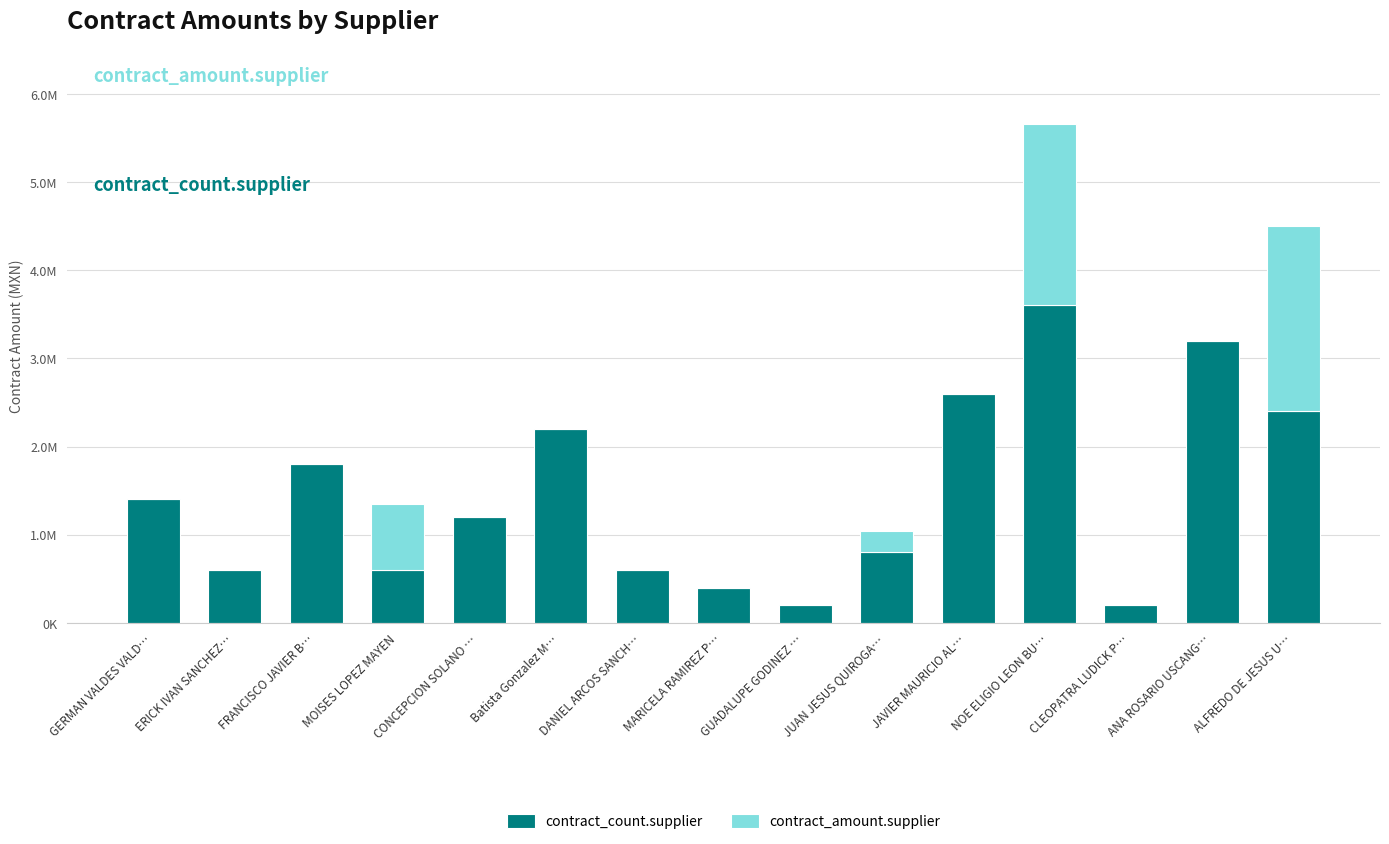

What are all the series names shown in the legend?

contract_count.supplier, contract_amount.supplier